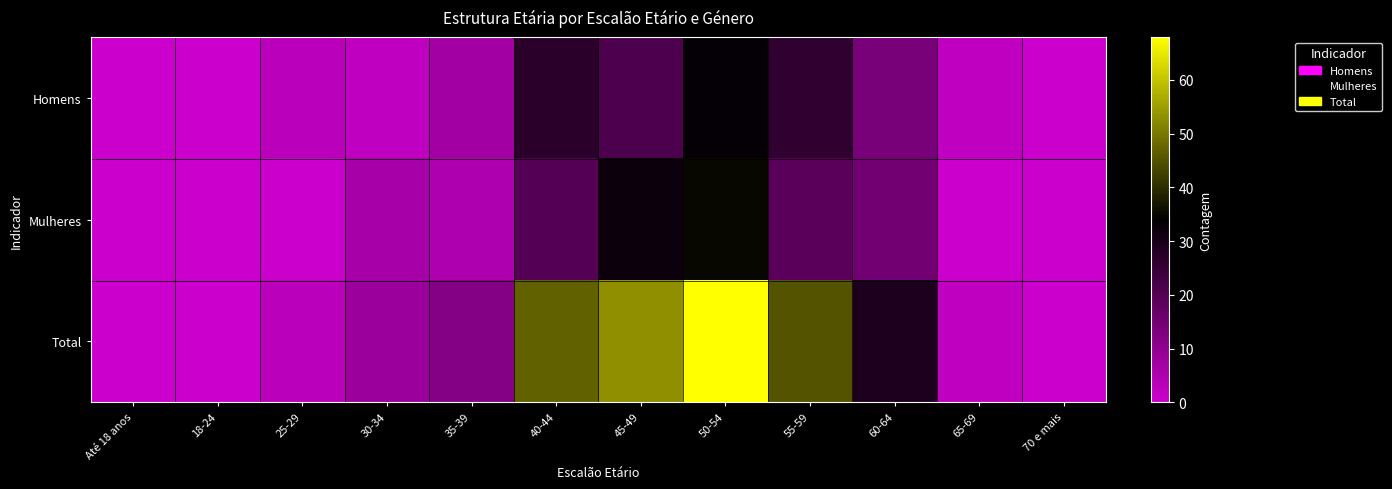

Between 60-64 and 55-59, which is larger?

55-59